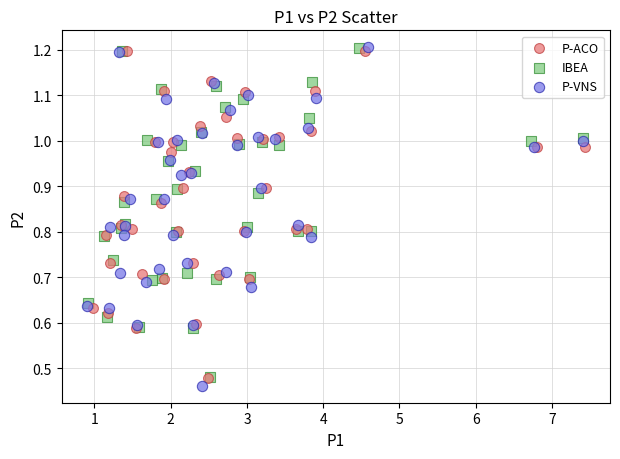

Which series has the largest Y range (max minus min)?

P-VNS